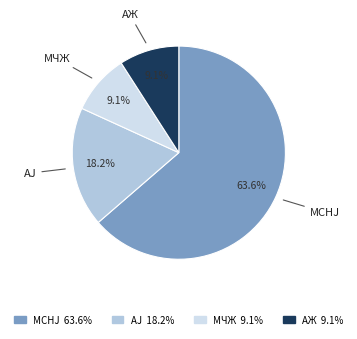

How many segments does this pie chart have?

4